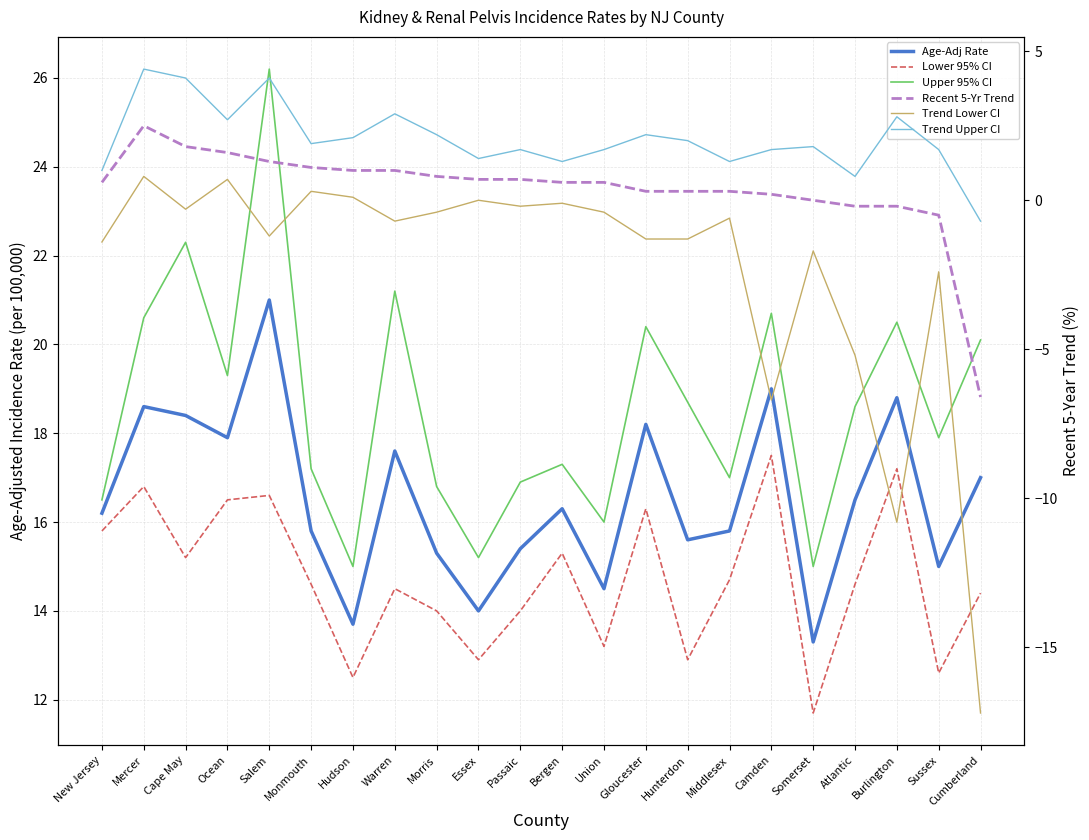

Reading left to right, transcribe all the data shown in this chart.

Age-Adj Rate: 16.2	18.6	18.4	17.9	21.0	15.8	13.7	17.6	15.3	14.0	15.4	16.3	14.5	18.2	15.6	15.8	19.0	13.3	16.5	18.8	15.0	17.0
Lower 95% CI: 15.8	16.8	15.2	16.5	16.6	14.6	12.5	14.5	14.0	12.9	14.0	15.3	13.2	16.3	12.9	14.7	17.5	11.7	14.6	17.2	12.6	14.4
Upper 95% CI: 16.5	20.6	22.3	19.3	26.2	17.2	15.0	21.2	16.8	15.2	16.9	17.3	16.0	20.4	18.7	17.0	20.7	15.0	18.6	20.5	17.9	20.1
Recent 5-Yr Trend: 0.6	2.5	1.8	1.6	1.3	1.1	1.0	1.0	0.8	0.7	0.7	0.6	0.6	0.3	0.3	0.3	0.2	0.0	-0.2	-0.2	-0.5	-6.6
Trend Lower CI: -1.4	0.8	-0.3	0.7	-1.2	0.3	0.1	-0.7	-0.4	0.0	-0.2	-0.1	-0.4	-1.3	-1.3	-0.6	-6.7	-1.7	-5.2	-10.8	-2.4	-17.2
Trend Upper CI: 1.0	4.4	4.1	2.7	4.1	1.9	2.1	2.9	2.2	1.4	1.7	1.3	1.7	2.2	2.0	1.3	1.7	1.8	0.8	2.8	1.7	-0.7